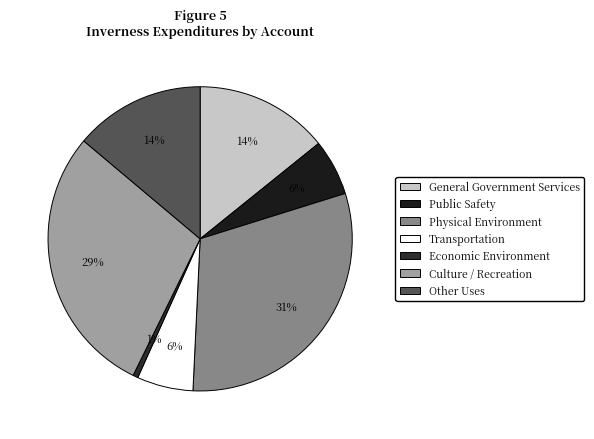

Rank the categories by value from highest to lowest.

Physical Environment, Culture / Recreation, General Government Services, Other Uses, Public Safety, Transportation, Economic Environment